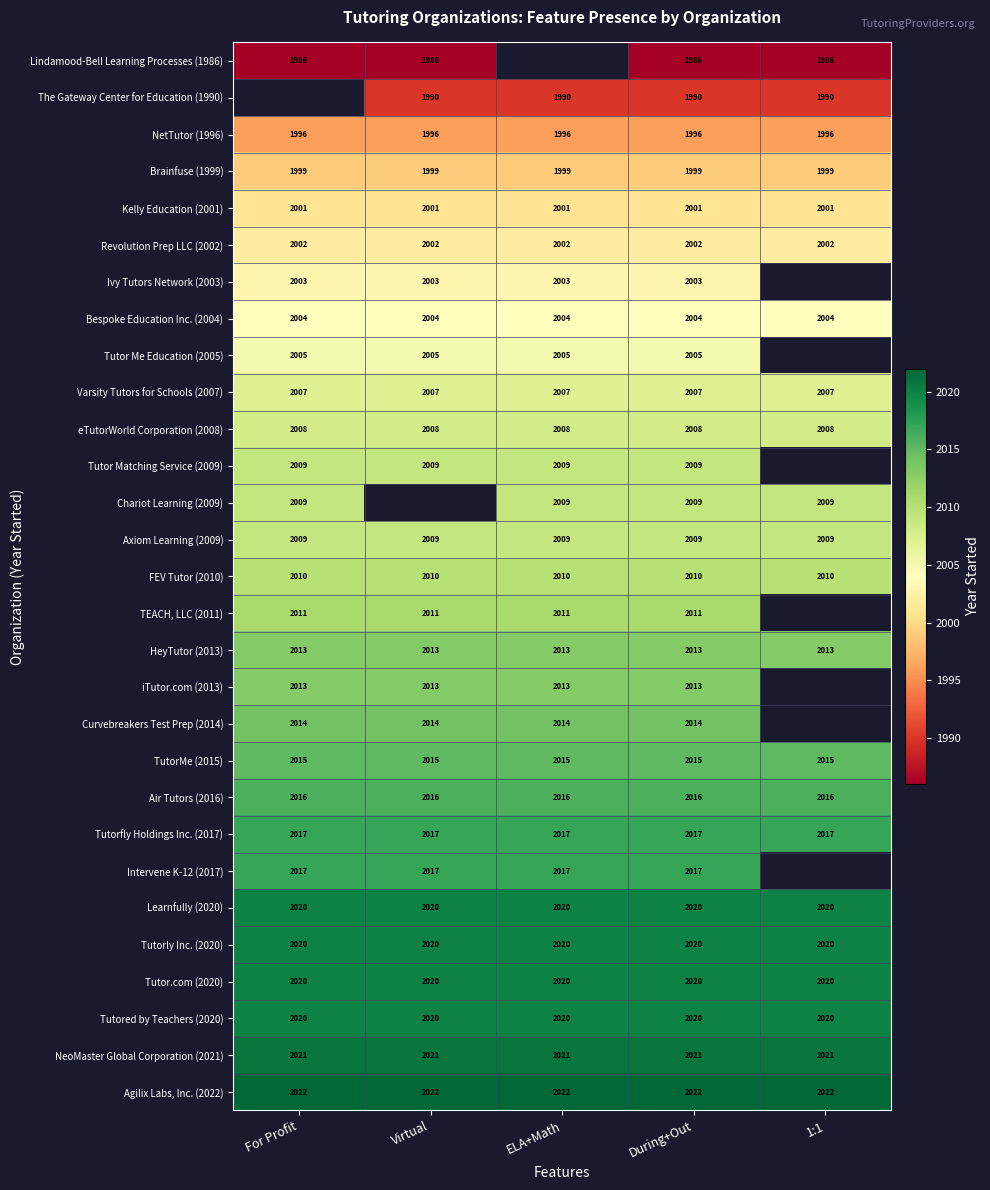

Is the value of Axiom Learning (2009) at For Profit greater than the value of Learnfully (2020) at For Profit?

No